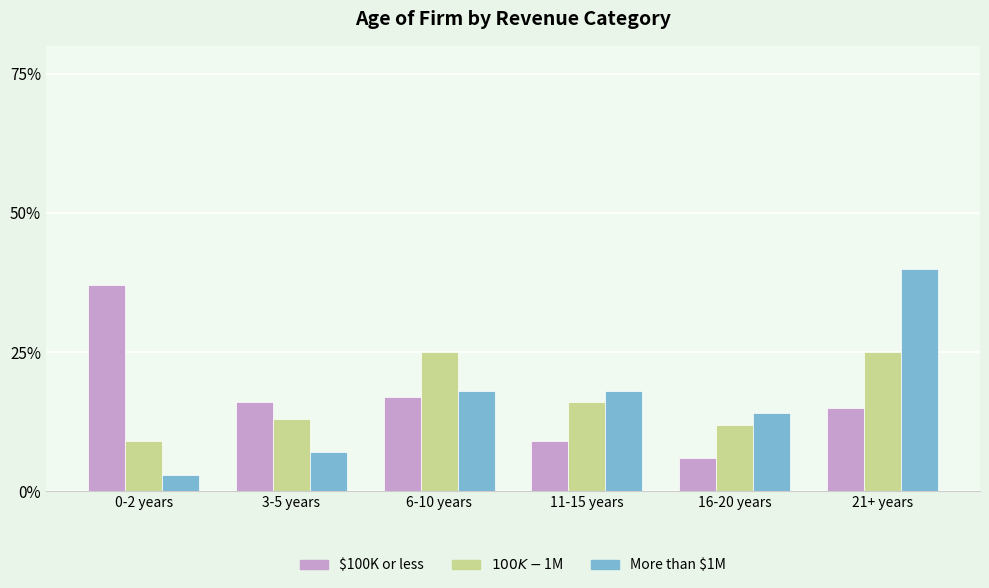

What is the difference between the maximum and second lowest values in the $100K or less series?

0.3